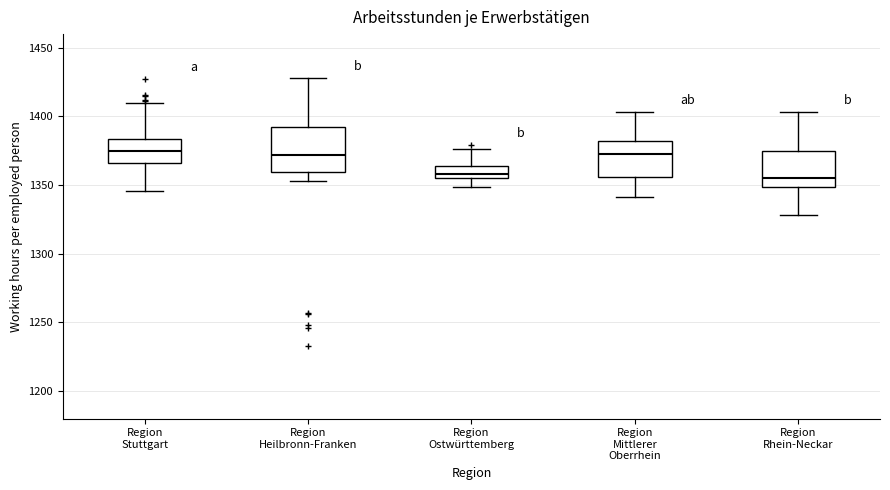

Where is the lower edge of the box for Region Stuttgart on the y-axis? The values are not printed on the chart, so give them approximately, as read against the axis.

1365